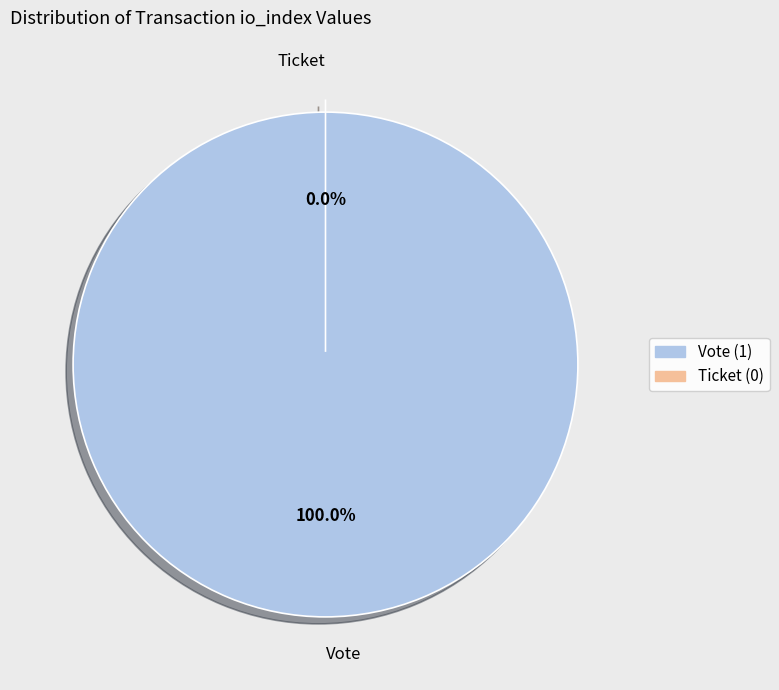

Is the sum of Vote (io_index=1) and Ticket (io_index=0) greater than half?

Yes